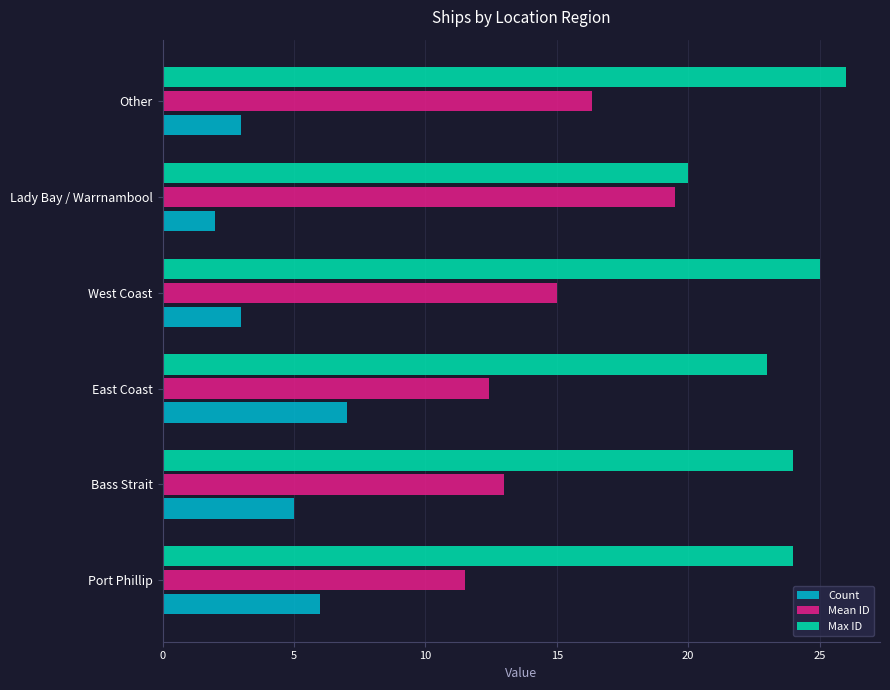

What is the difference between the second highest and second lowest values in the Max ID series?

2.0